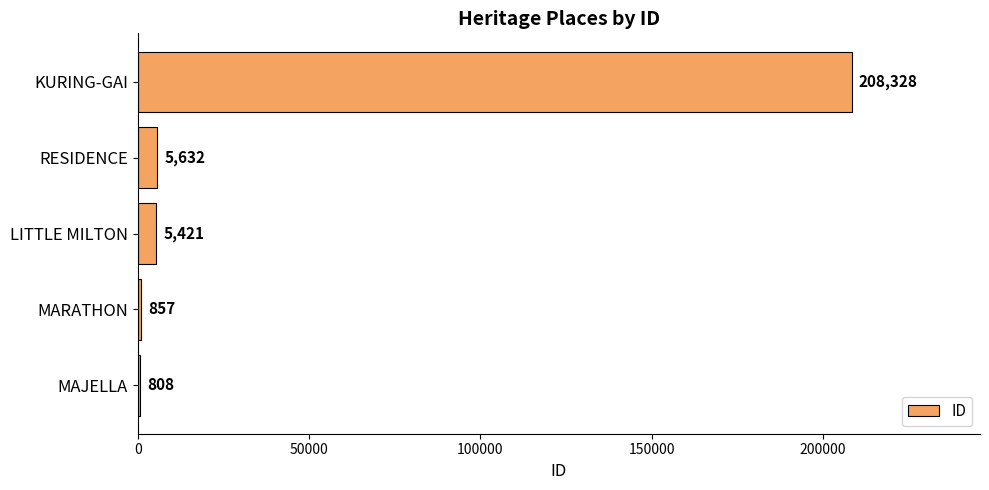

True or false: the data shows 5632 at RESIDENCE.

True